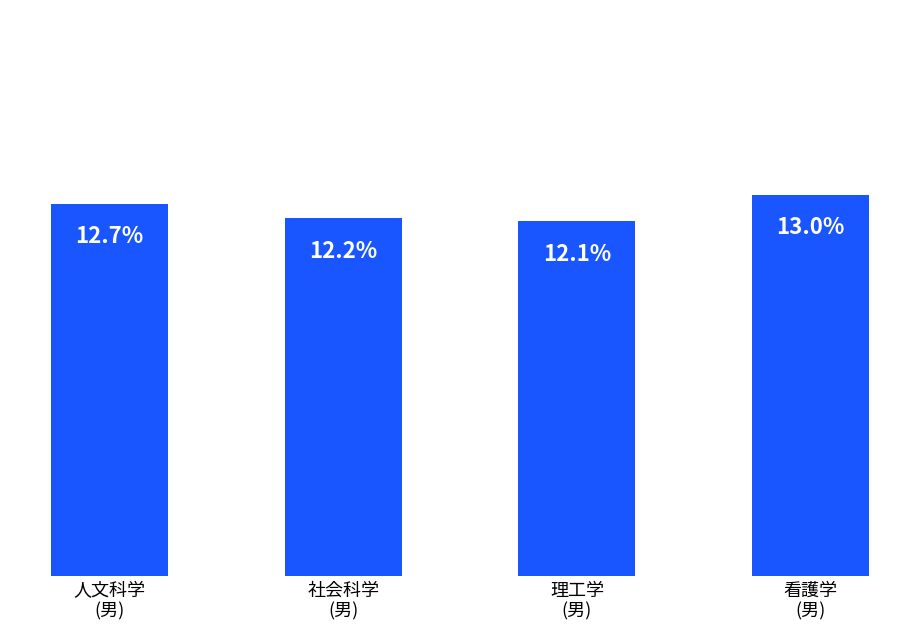

List the labels in order of value, largest first.

看護学
(男), 人文科学
(男), 社会科学
(男), 理工学
(男)